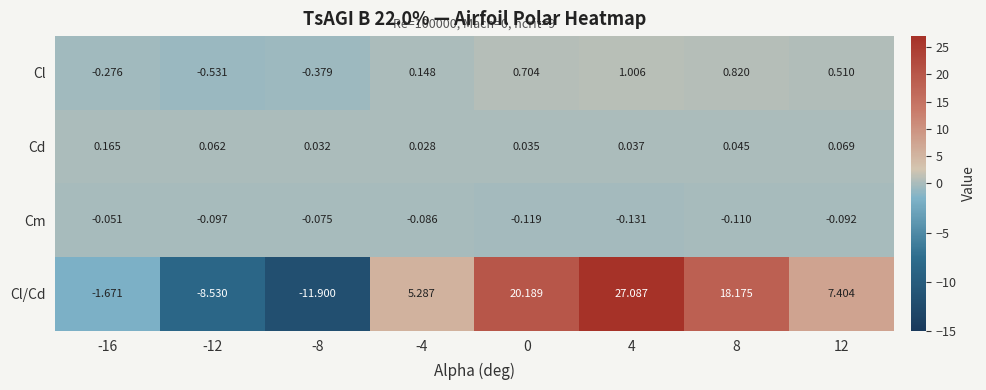

Which series has the largest total across all categories?

Cl/Cd